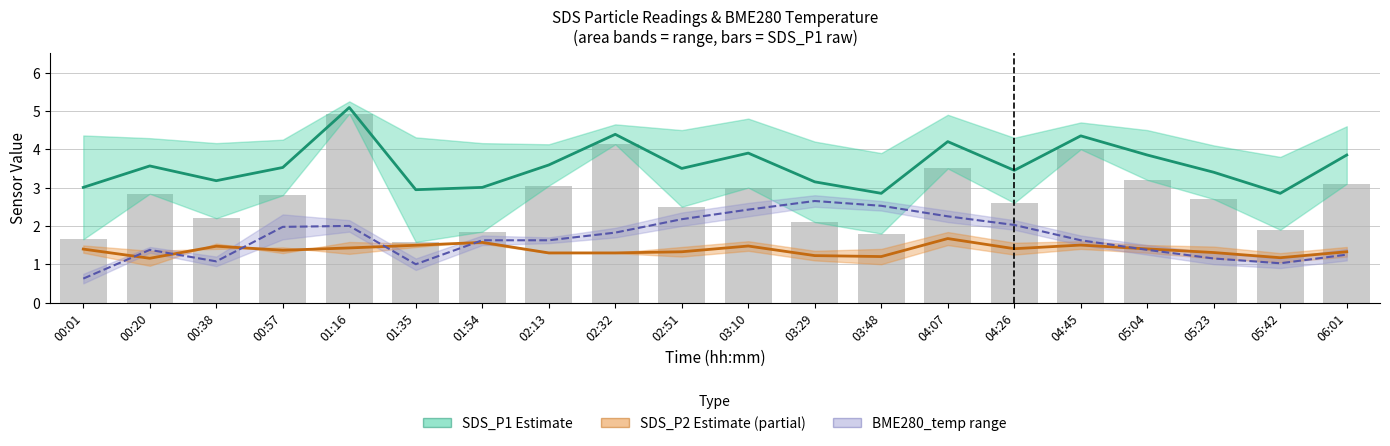

Is it true that SDS_P1 equals 3.8 at 03:48?

False